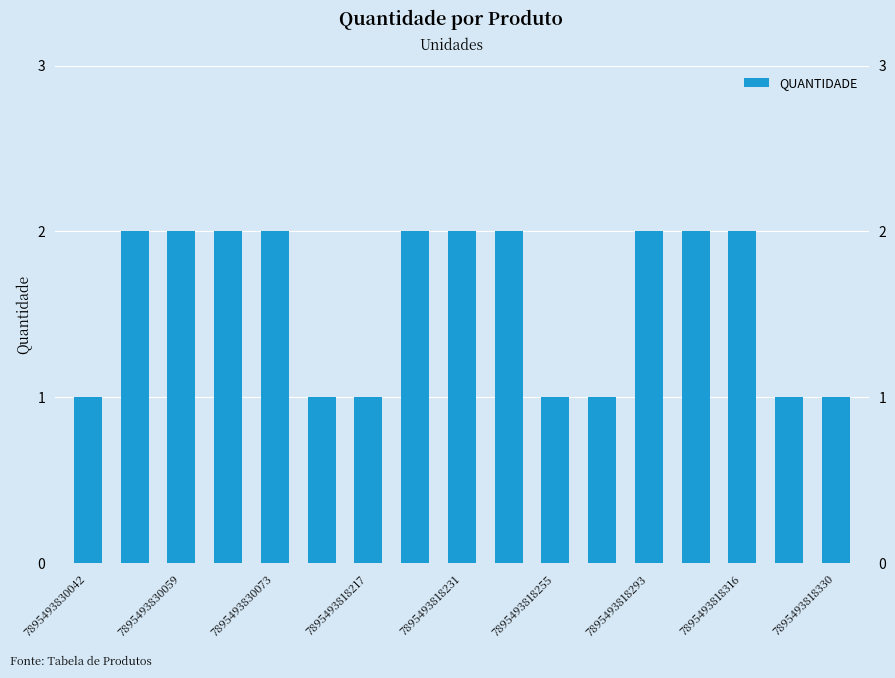

What is the minimum value shown in the chart?

1